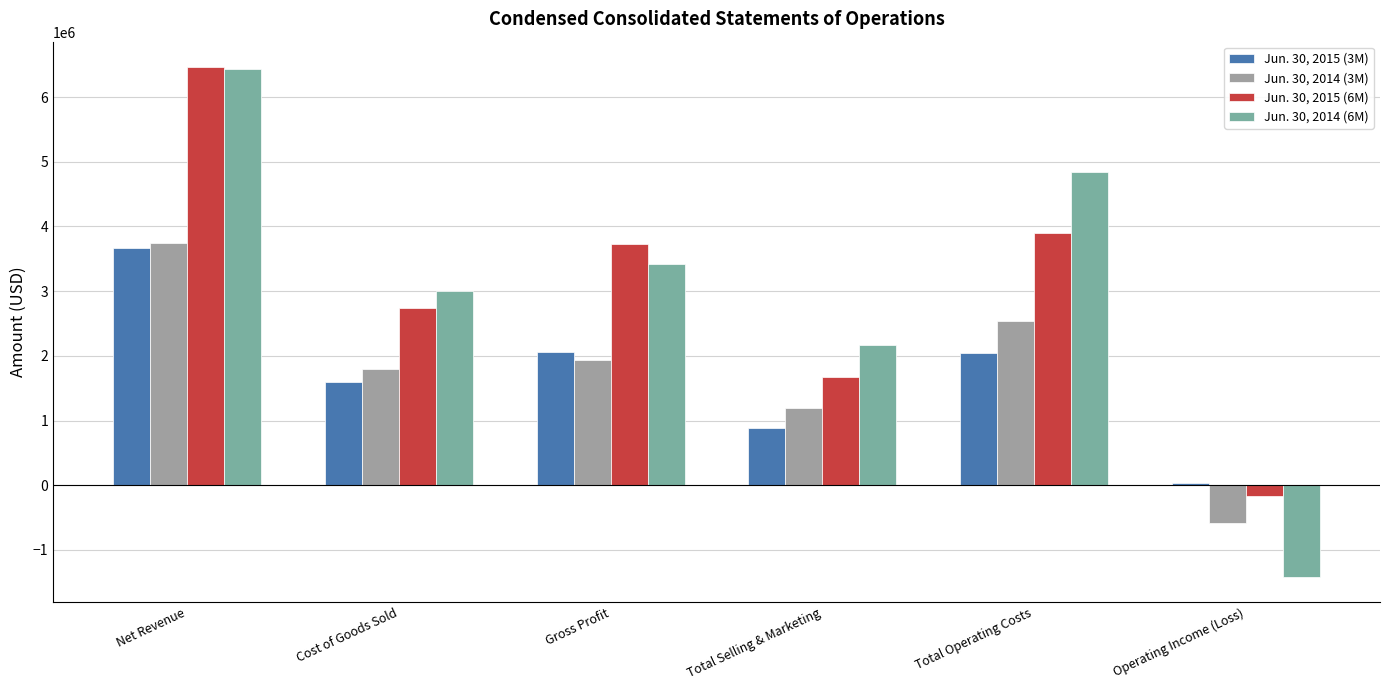

Is the value of Jun. 30, 2015 (6M) at Operating Income (Loss) greater than the value of Jun. 30, 2015 (3M) at Gross Profit?

No